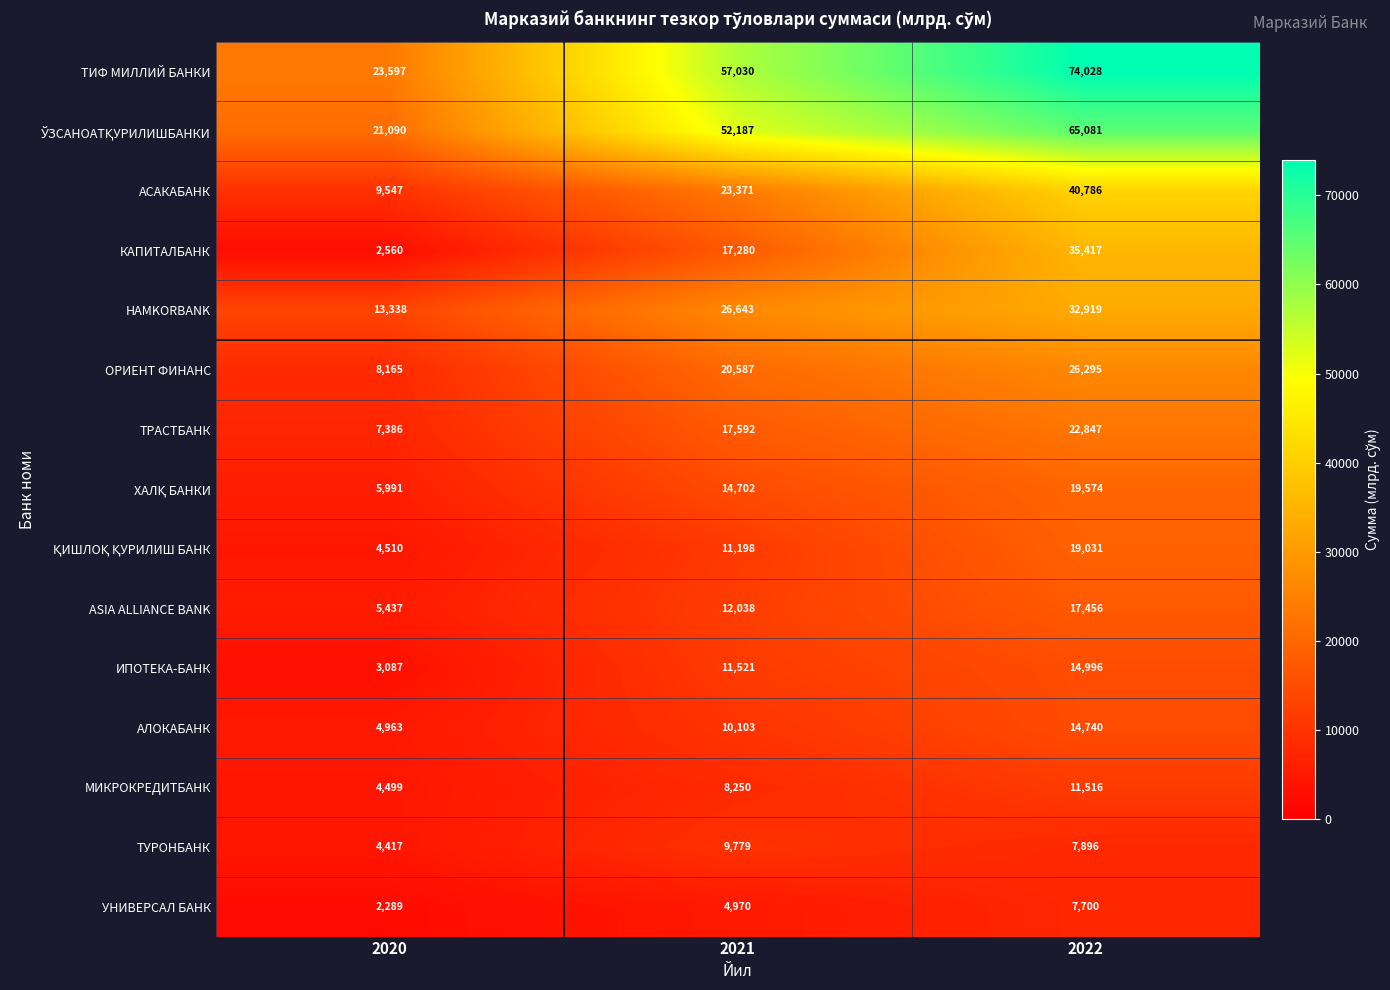

Which series has the widest spread of values?

ТИФ МИЛЛИЙ БАНКИ